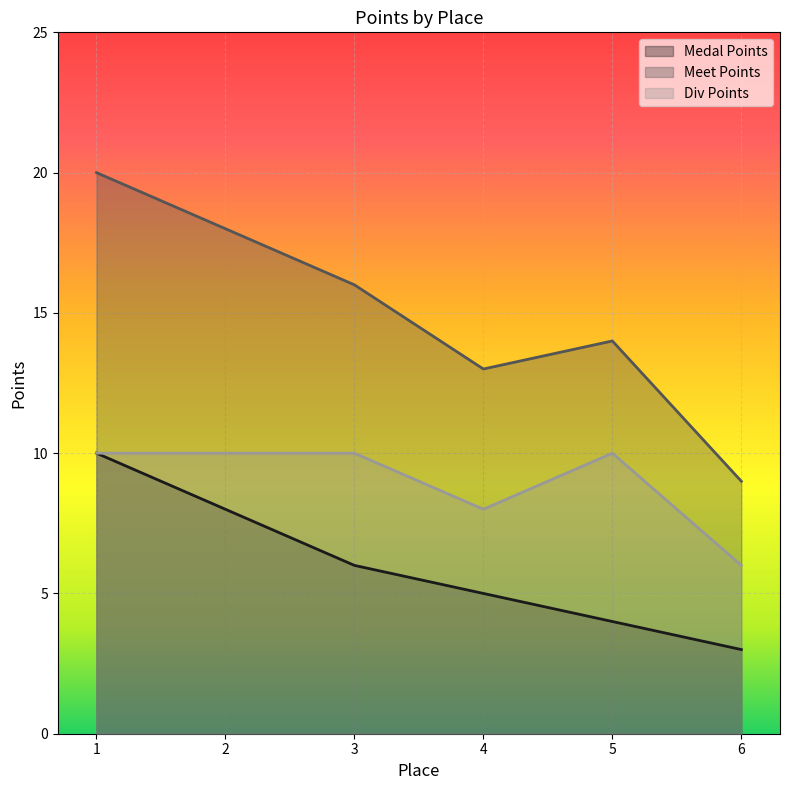

Reading right to left, list all the values displayed in this chart.

Medal Points: 6=3	5=4	4=5	3=6	2=8	1=10
Meet Points: 6=9	5=14	4=13	3=16	2=18	1=20
Div Points: 6=6	5=10	4=8	3=10	2=10	1=10